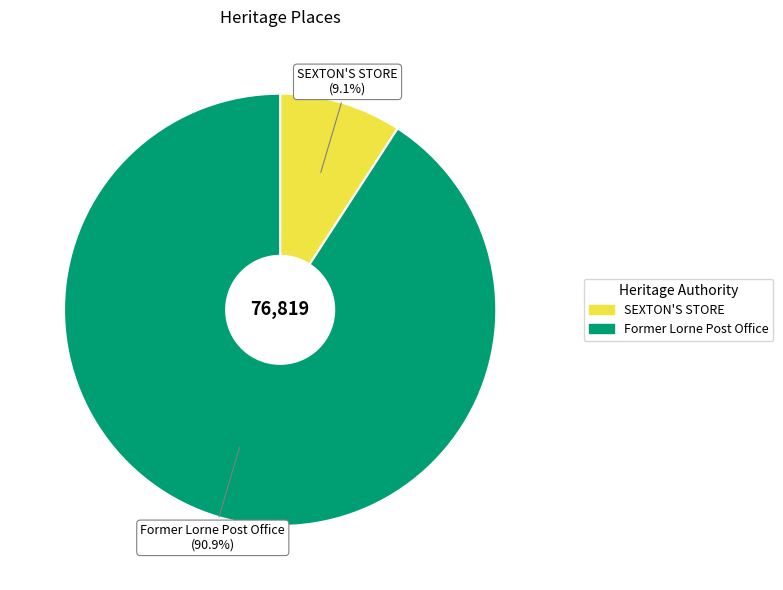

Which category has the smallest portion of the pie?

SEXTON'S STORE